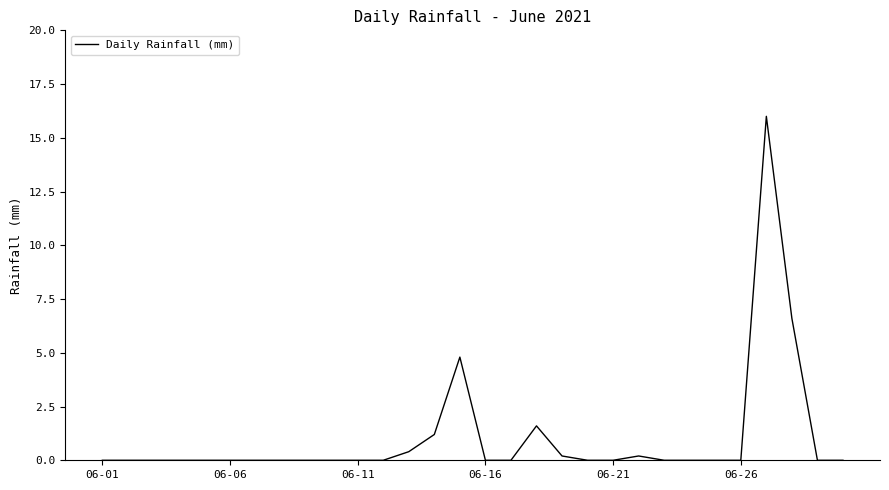

What is the greatest value displayed?

16.0